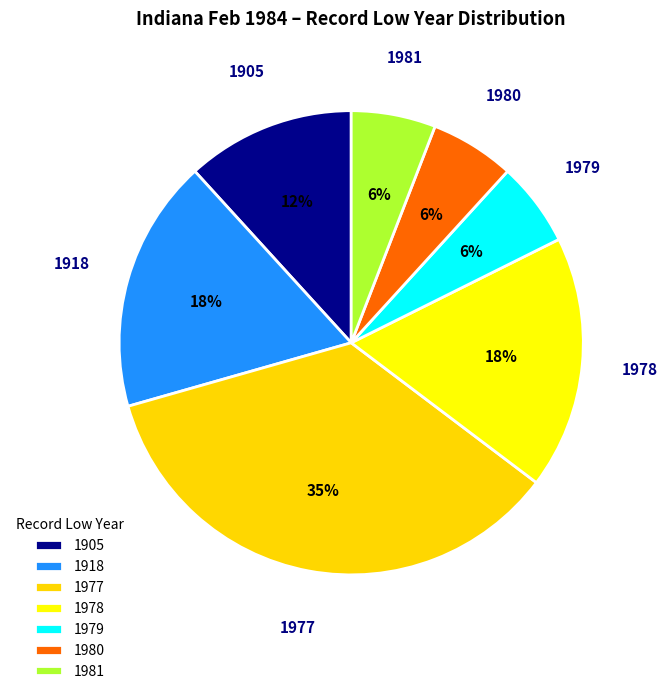

To the nearest percent, what portion does 1978 represent?

18%